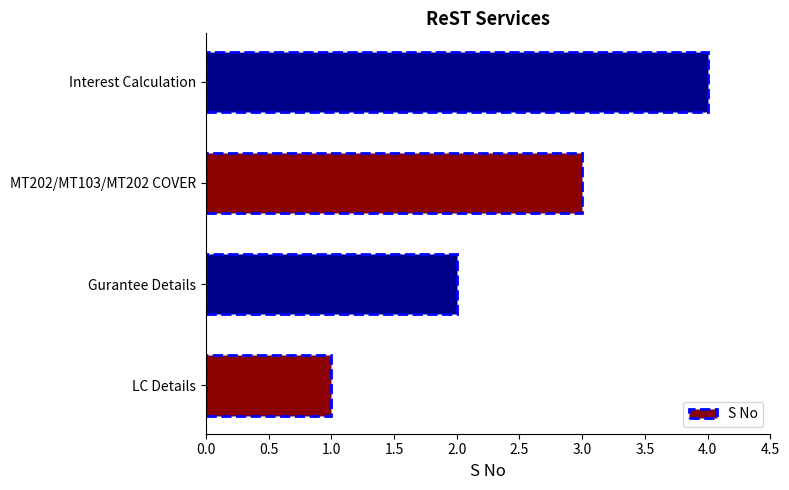

Count the number of data series in this chart.

1